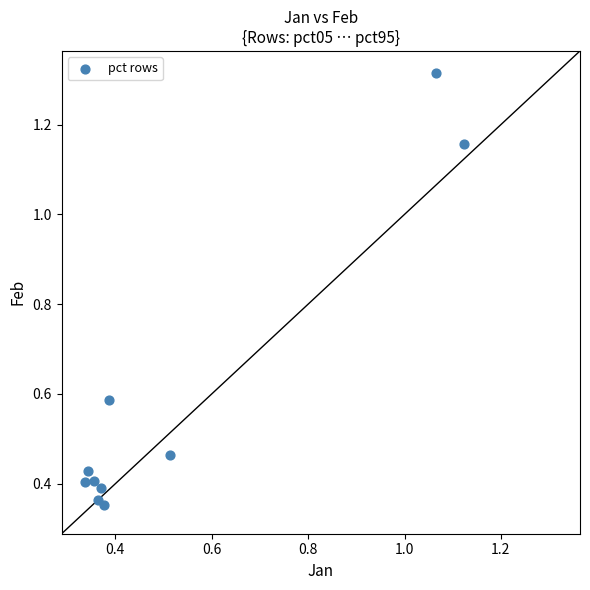

What is the range of X values (max minus min)?

0.8